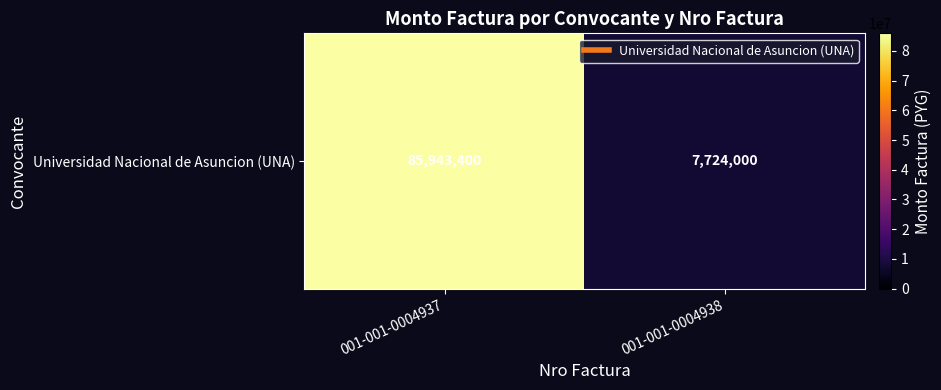

True or false: the data shows 7724000 at 001-001-0004938.

True